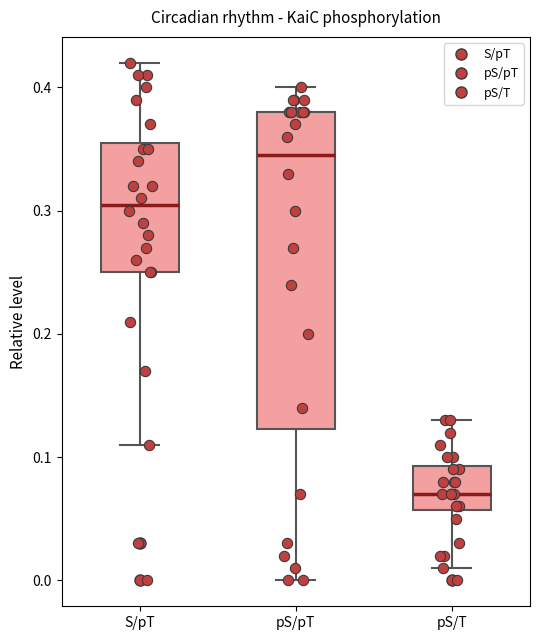

Reading left to right, read every box against the y-axis: the position of its median line, the range the box covers, and the ends of its whiskers. The values are not printed on the chart, so give them approximately, as read against the axis.

S/pT: median 0.31, box 0.25 to 0.36, whiskers 0.11 to 0.42
pS/pT: median 0.35, box 0.12 to 0.38, whiskers 0.00 to 0.40
pS/T: median 0.07, box 0.06 to 0.09, whiskers 0.01 to 0.13